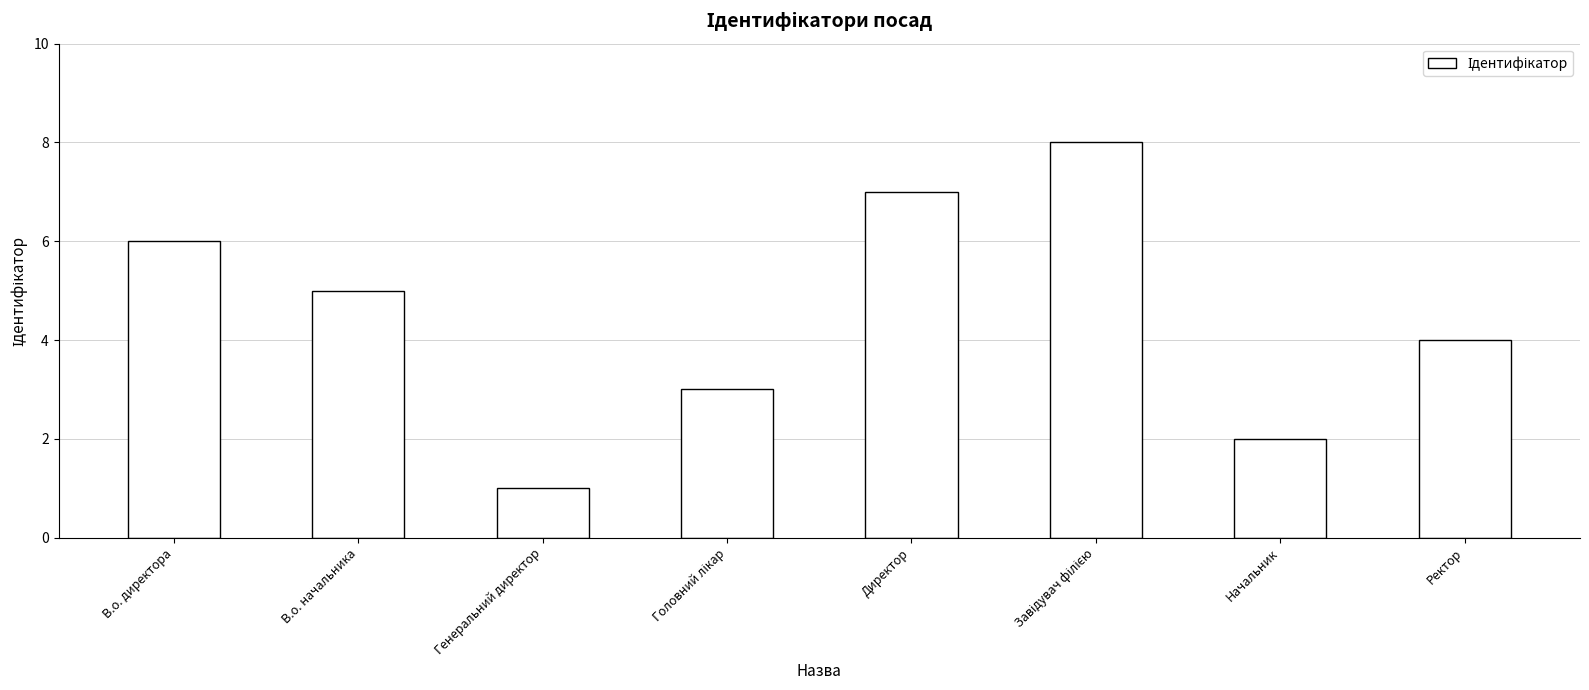

At which label does the data first exceed 5?

В.о. директора